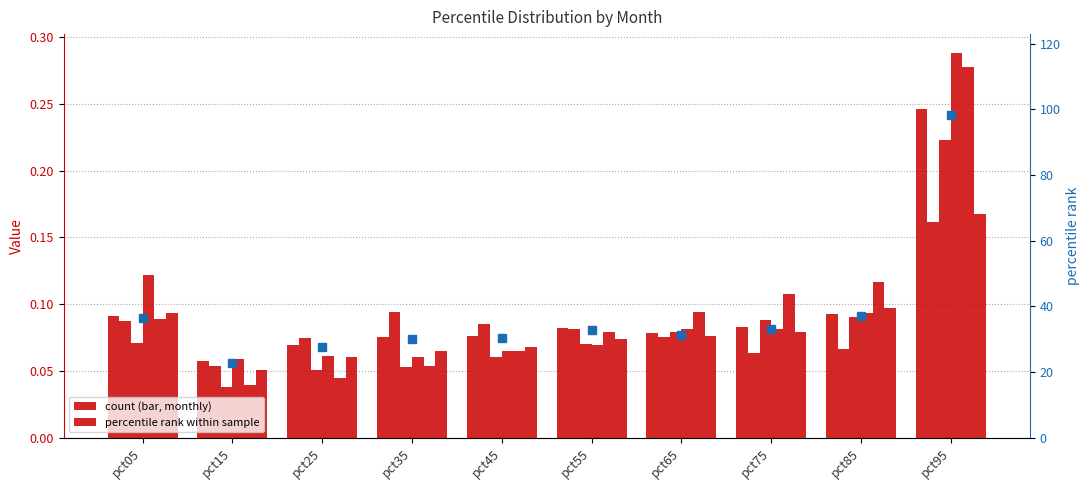

What is the difference between the May values at pct95 and pct65?

0.2